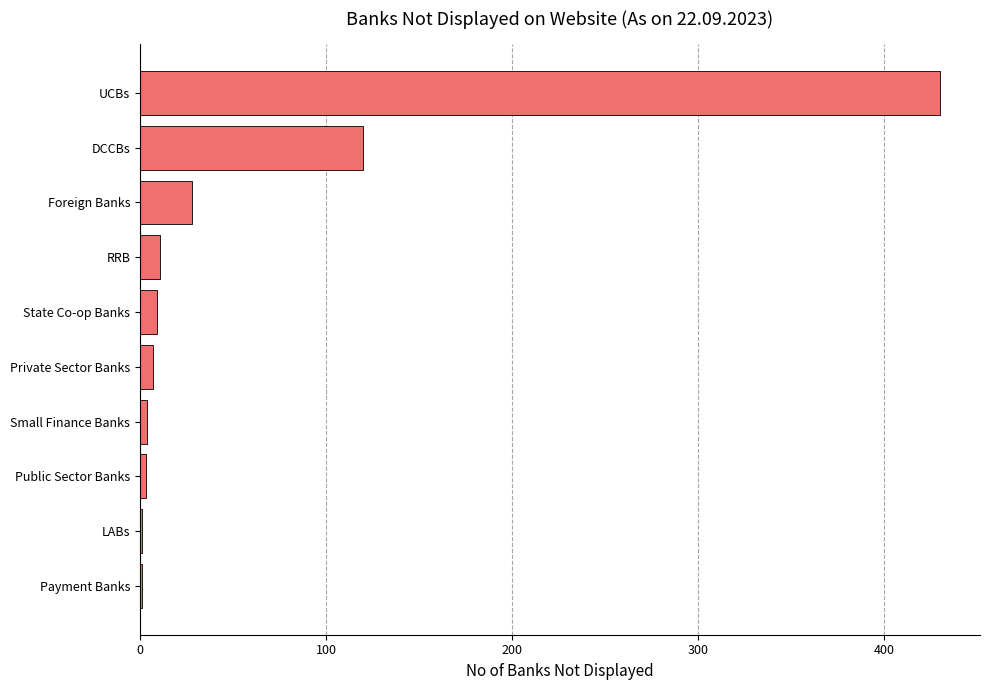

Which has a higher value, Private Sector Banks or UCBs?

UCBs